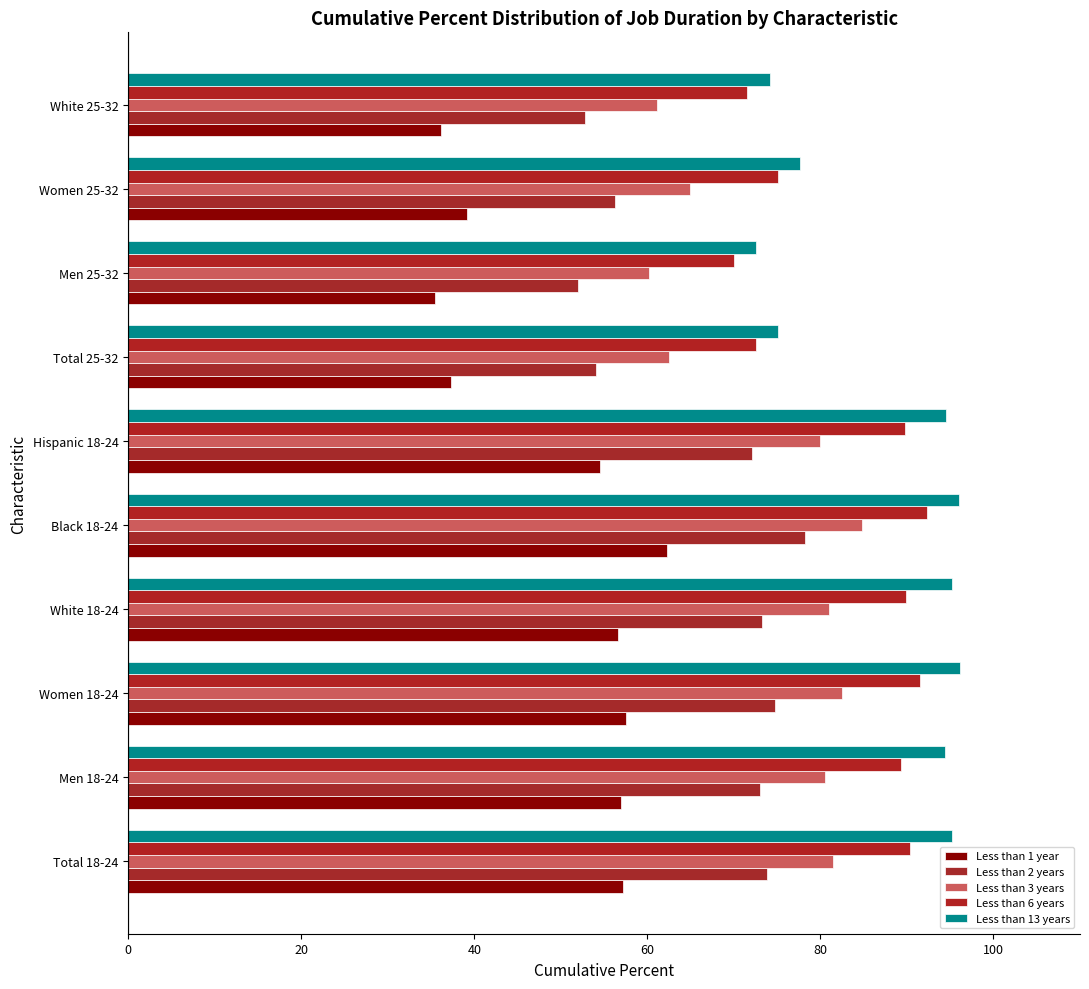

Count the number of categories in the chart.

10